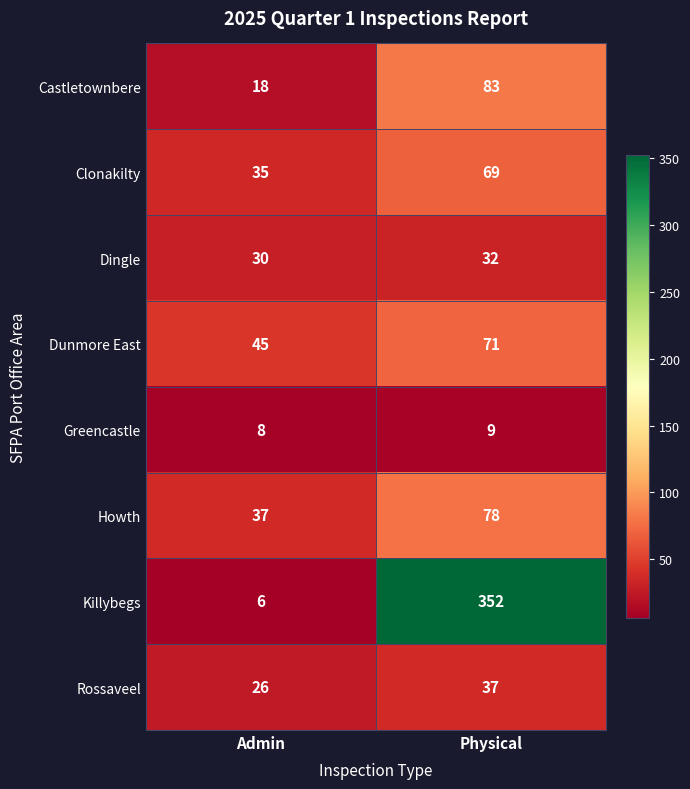

Is it true that Howth equals 120 at Physical?

False